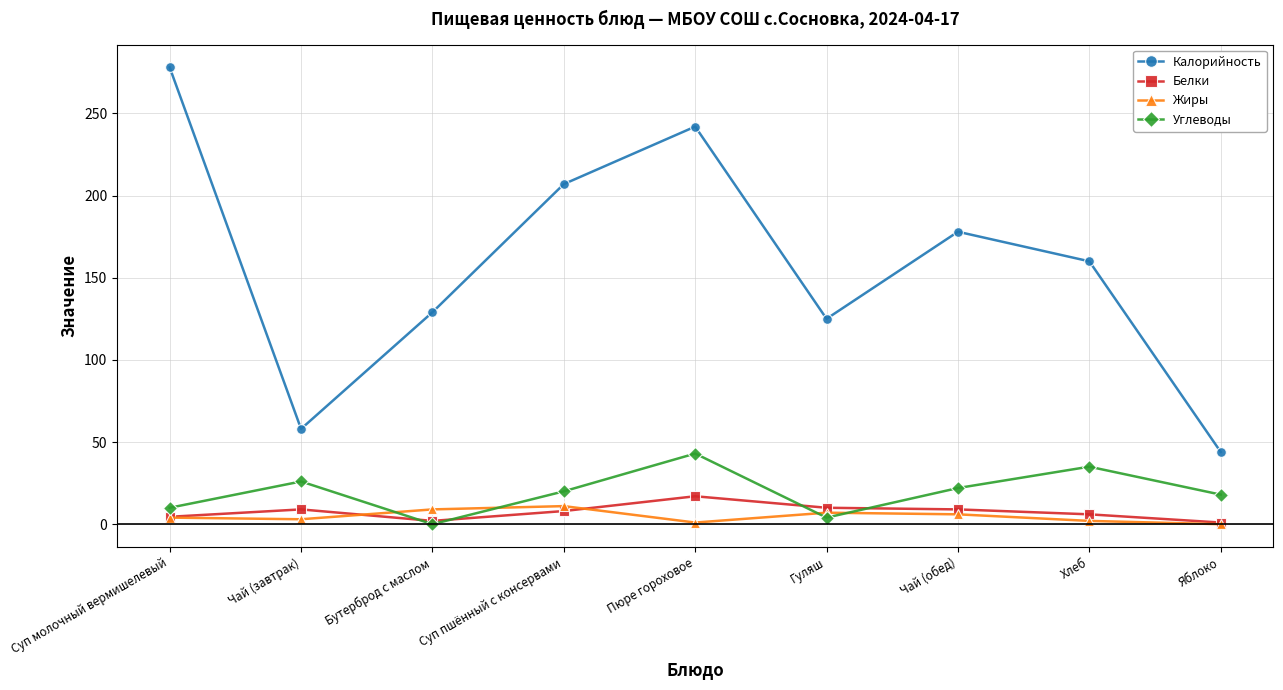

What is the sum of the Калорийность values at Бутерброд с маслом and Суп молочный вермишелевый?

407.0